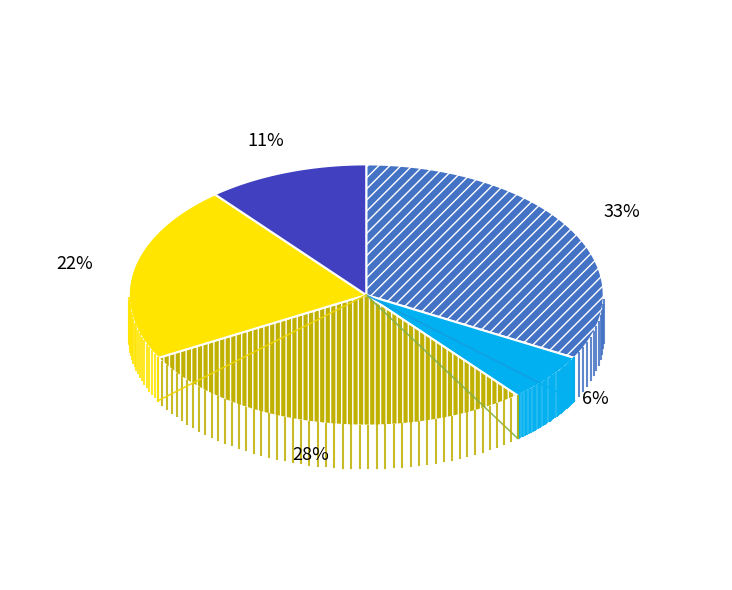

Does any single category account for the majority?

No